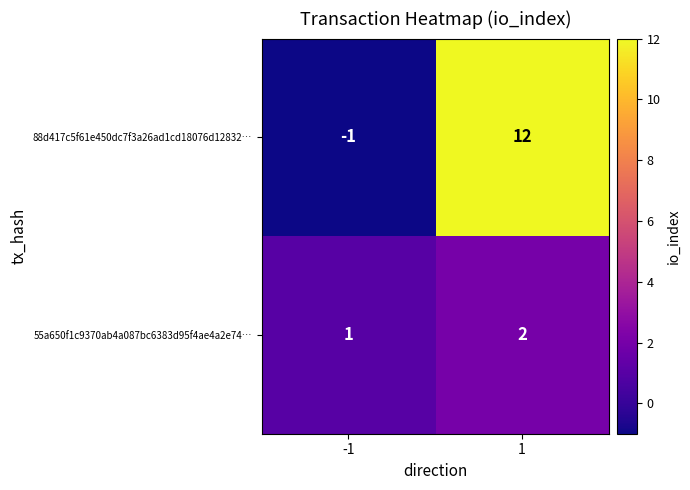

Count the number of data series in this chart.

2